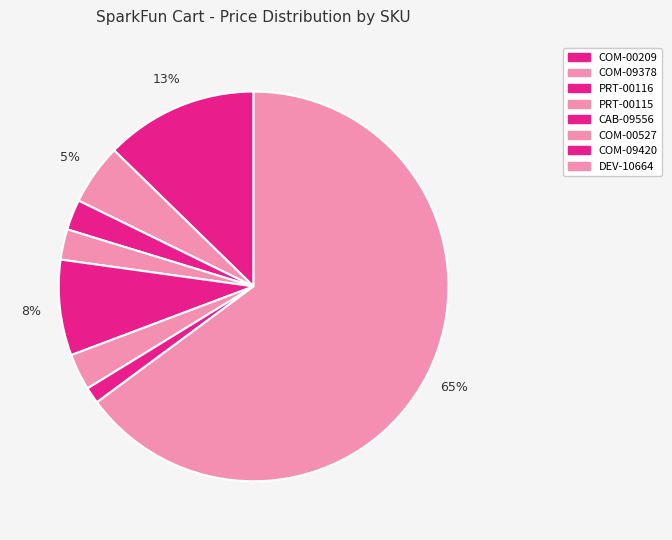

What is the majority slice?

DEV-10664